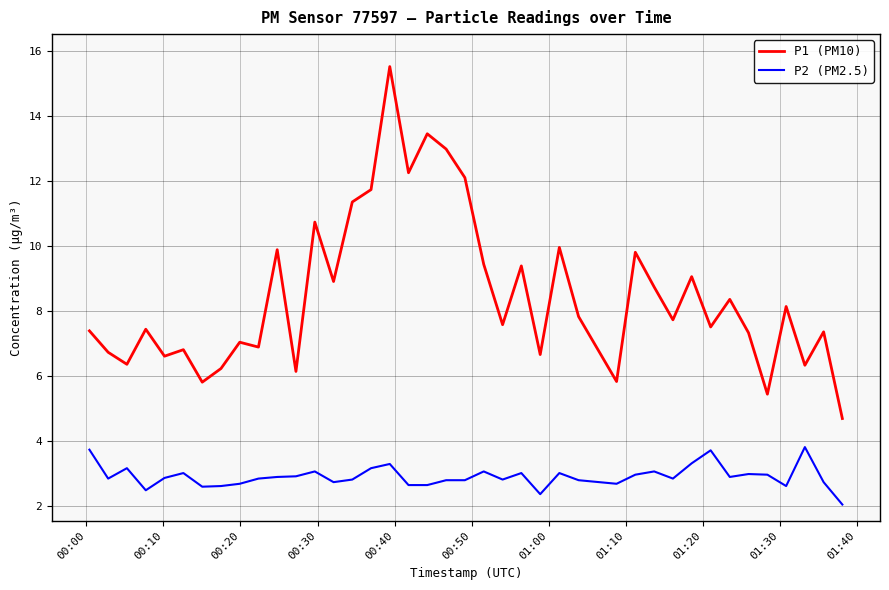

Rank the series by their average value, from highest to lowest.

P1 (PM10), P2 (PM2.5)